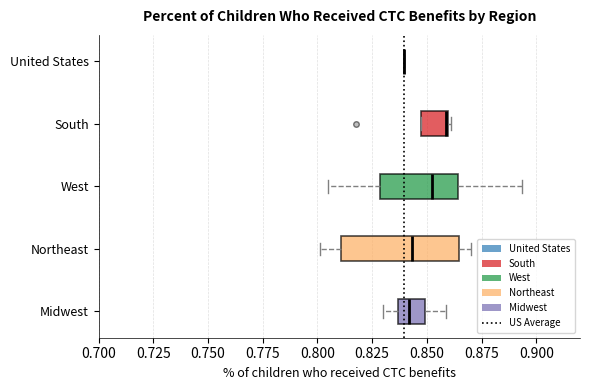

Which box is the widest, from its left edge to its right edge?

Northeast